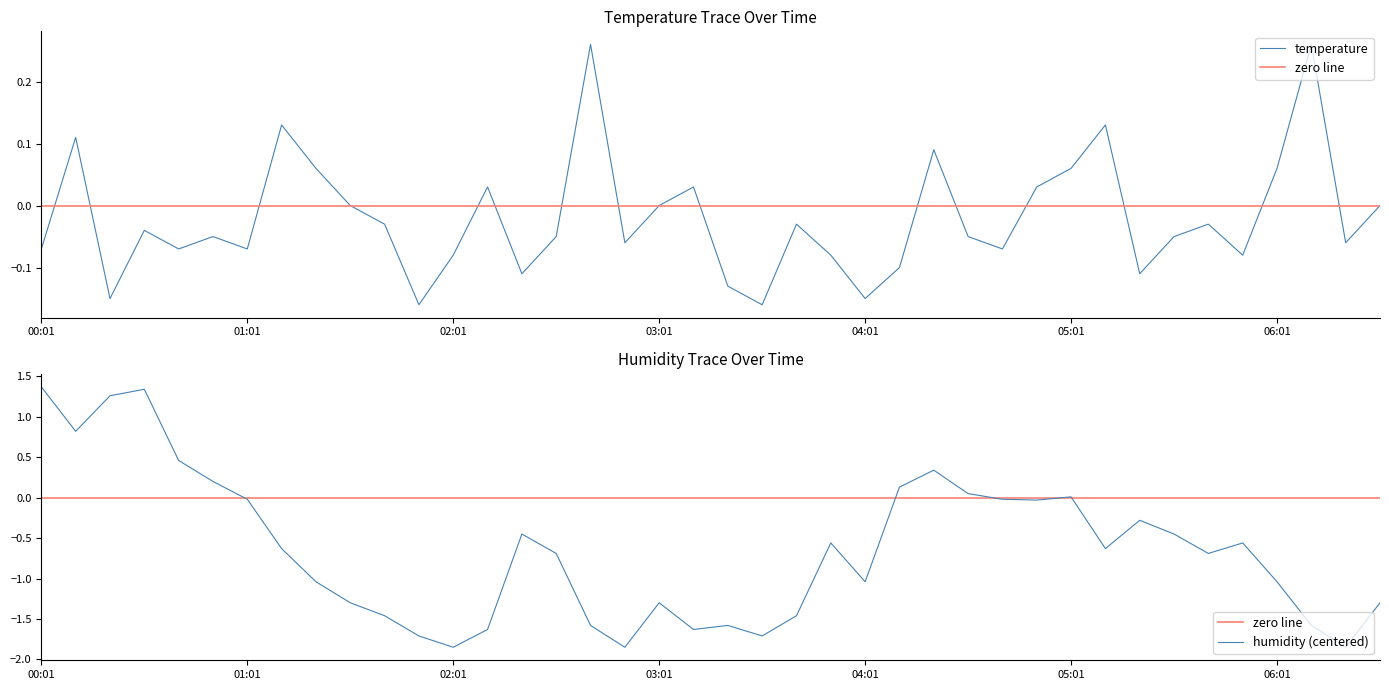

True or false: temperature has more than 2 points higher than both neighbors.

True